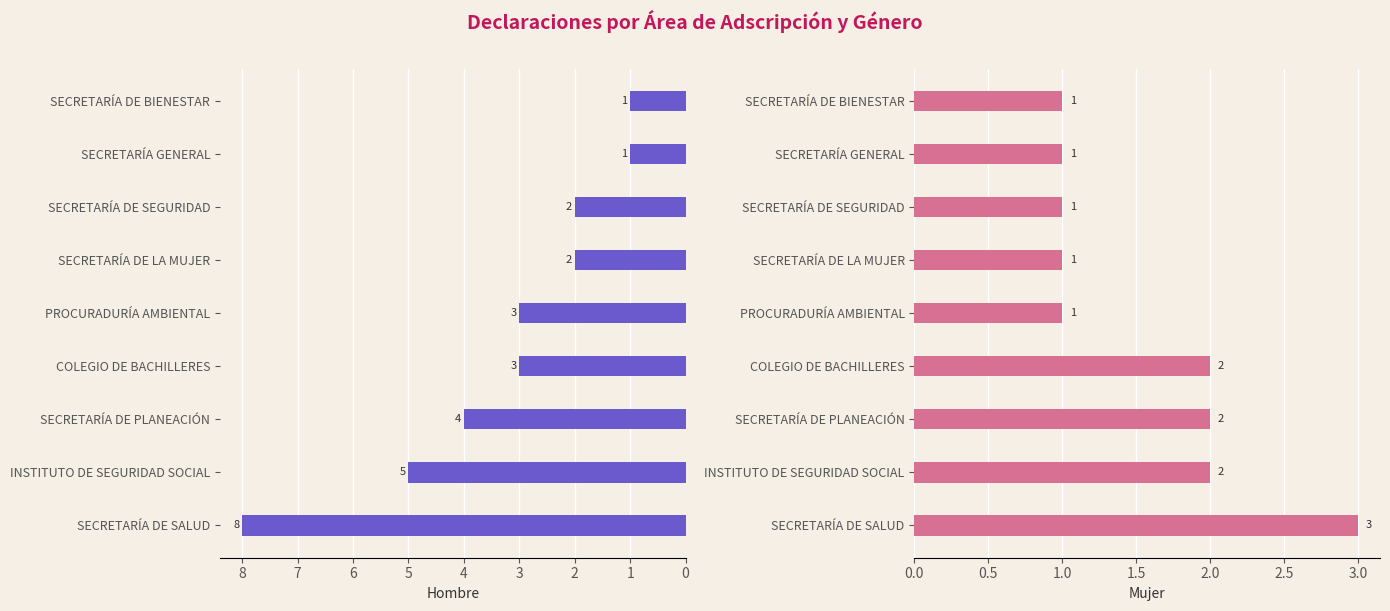

What is the sum of the Mujer values at PROCURADURÍA AMBIENTAL and SECRETARÍA DE SALUD?

4